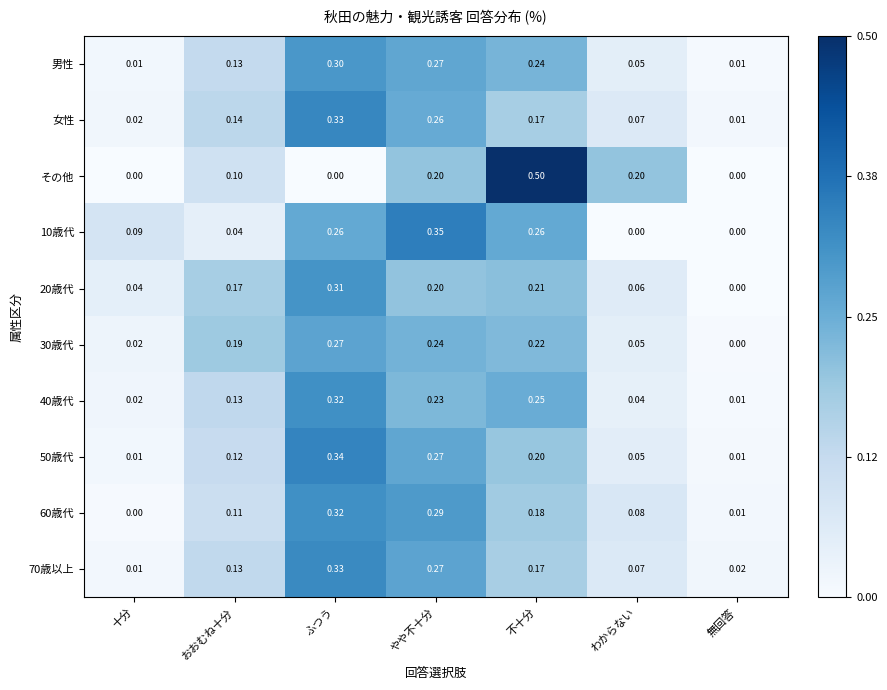

Rank the categories by 20歳代 value from highest to lowest.

ふつう, 不十分, やや不十分, おおむね十分, わからない, 十分, 無回答